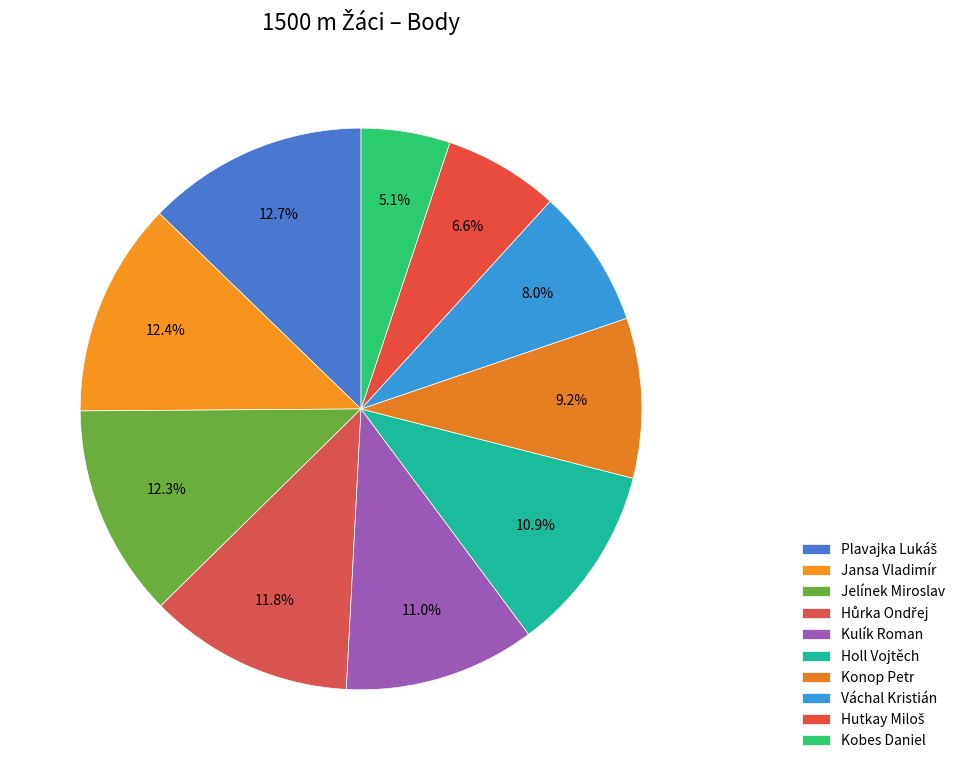

True or false: Kulík Roman accounts for 11% of the total.

True